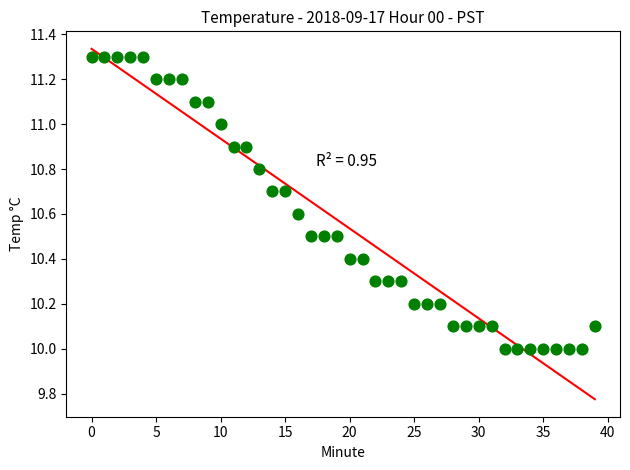

What is the range of Y values (max minus min)?

1.3